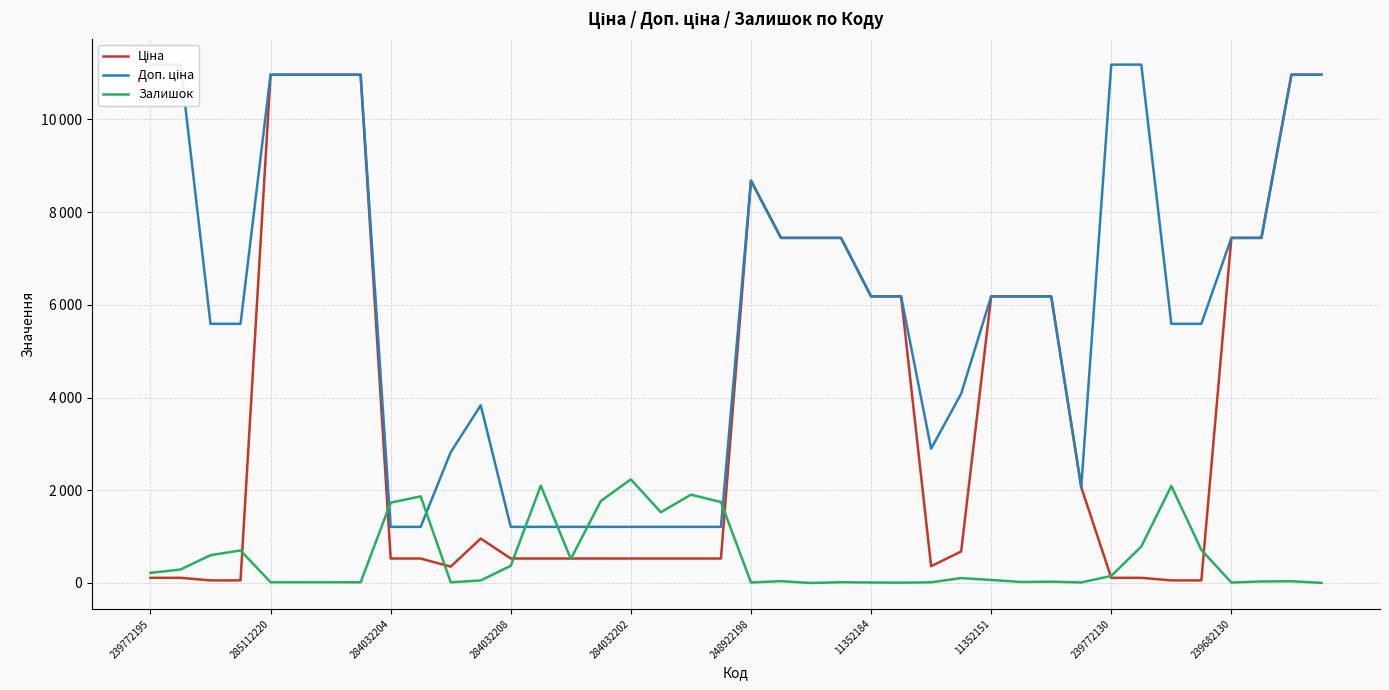

Reading left to right, list all the values displayed in this chart.

Ціна: 111.8	111.8	55.9	55.9	10964.4	10964.4	10964.4	10964.4	528.2	528.2	352.6	958.4	528.2	528.2	528.2	528.2	528.2	528.2	528.2	528.2	8679.5	7444.6	7444.6	7444.6	6182.6	6182.6	362.1	680.4	6182.6	6182.6	6182.6	2066.2	111.8	111.8	55.9	55.9	7444.6	7444.6	10964.4	10964.4
Доп. ціна: 11182.0	11182.0	5591.0	5591.0	10964.4	10964.4	10964.4	10964.4	1210.7	1210.7	2821.2	3833.8	1210.7	1210.7	1210.7	1210.7	1210.7	1210.7	1210.7	1210.7	8679.5	7444.6	7444.6	7444.6	6182.6	6182.6	2896.6	4082.3	6182.6	6182.6	6182.6	2066.0	11182.0	11182.0	5591.0	5591.0	7444.6	7444.6	10964.4	10964.4
Залишок: 218.0	290.0	600.0	702.0	17.0	17.0	17.0	15.0	1734.0	1868.0	15.0	55.0	371.0	2099.0	518.0	1769.0	2235.0	1526.0	1905.0	1747.0	11.0	40.0	0.0	17.0	11.0	7.0	15.0	106.0	65.0	22.0	29.0	12.0	153.0	786.0	2093.0	714.0	10.0	33.0	38.0	3.0